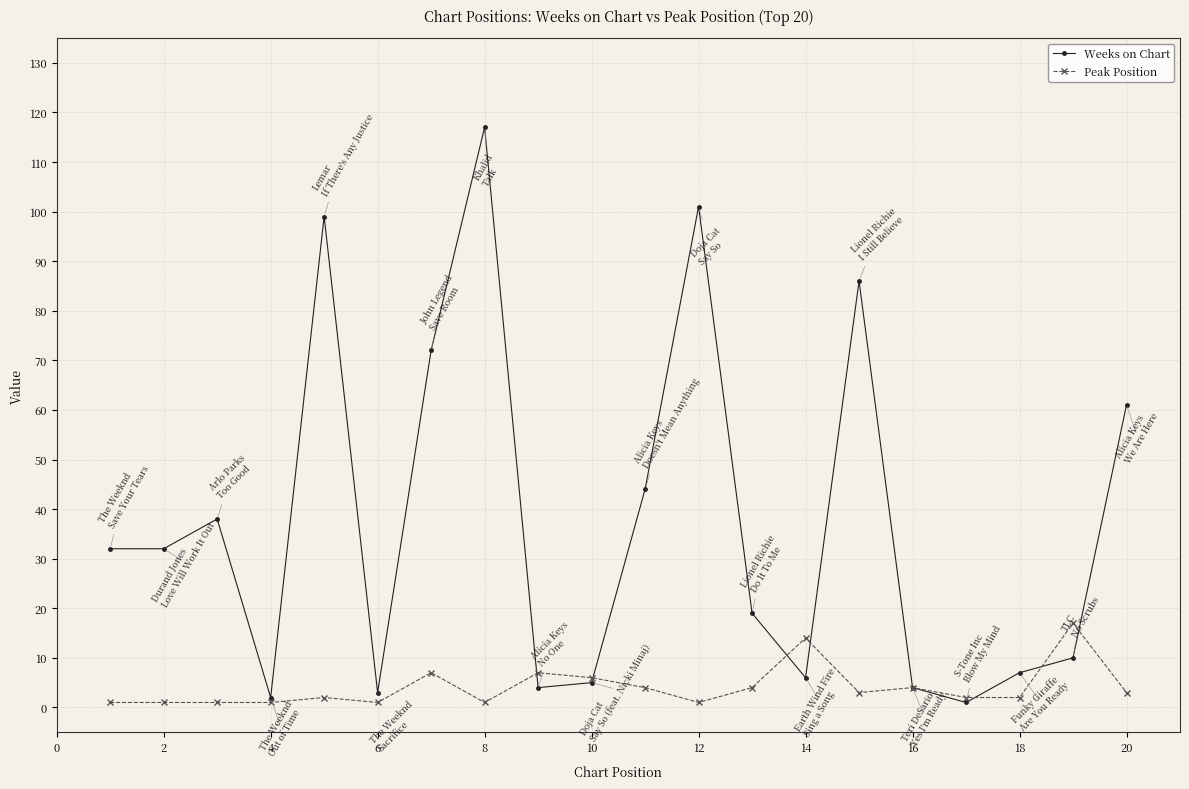

Reading right to left, what are all the values shown in this chart?

Weeks on Chart: 61	10	7	1	4	86	6	19	101	44	5	4	117	72	3	99	2	38	32	32
Peak Position: 3	17	2	2	4	3	14	4	1	4	6	7	1	7	1	2	1	1	1	1